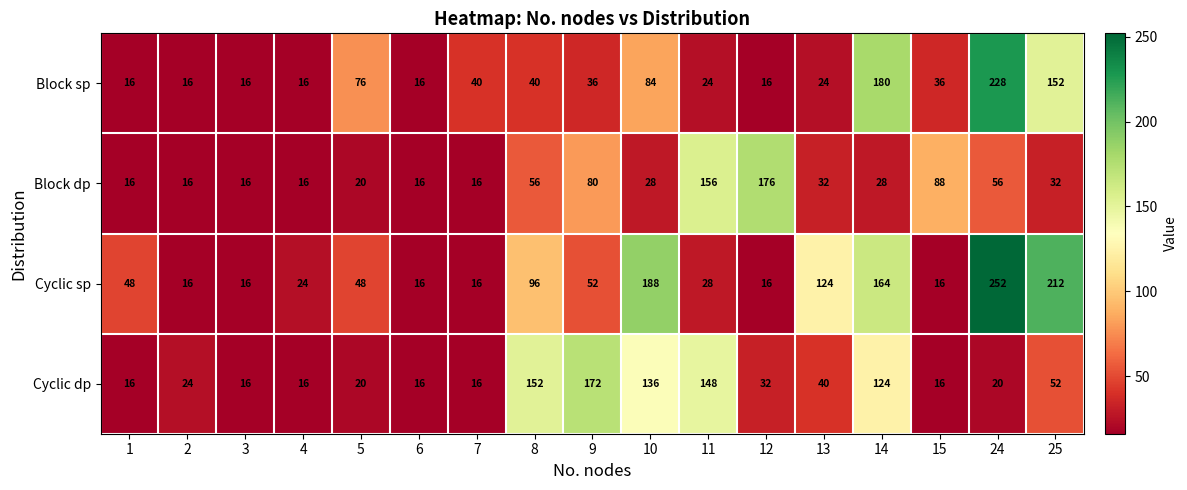

How many values in the Block sp series are below 36?

8